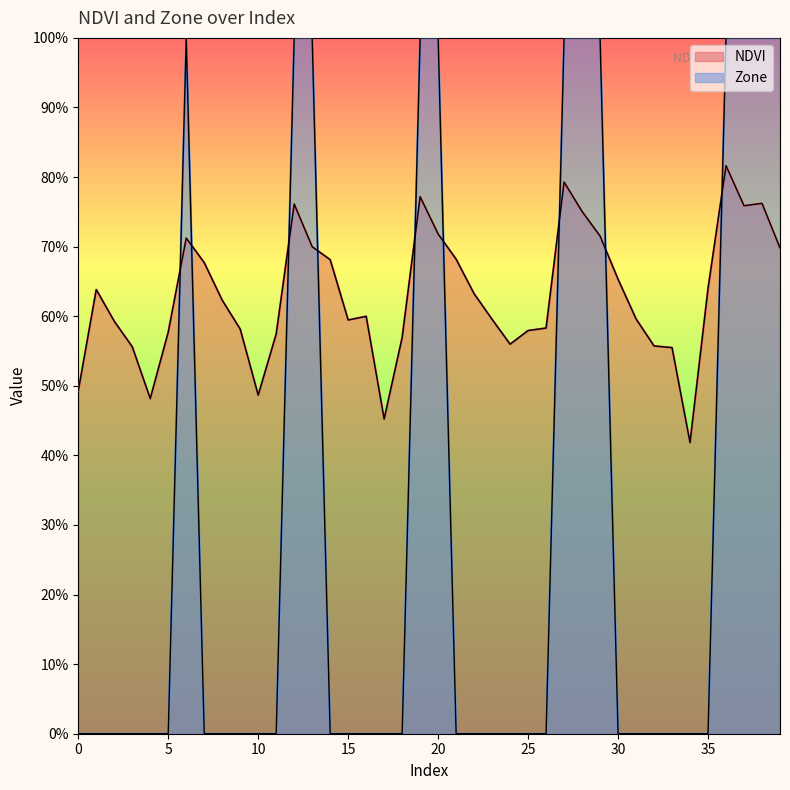

After their last crossing, which series has the higher values: Zone or NDVI?

Zone